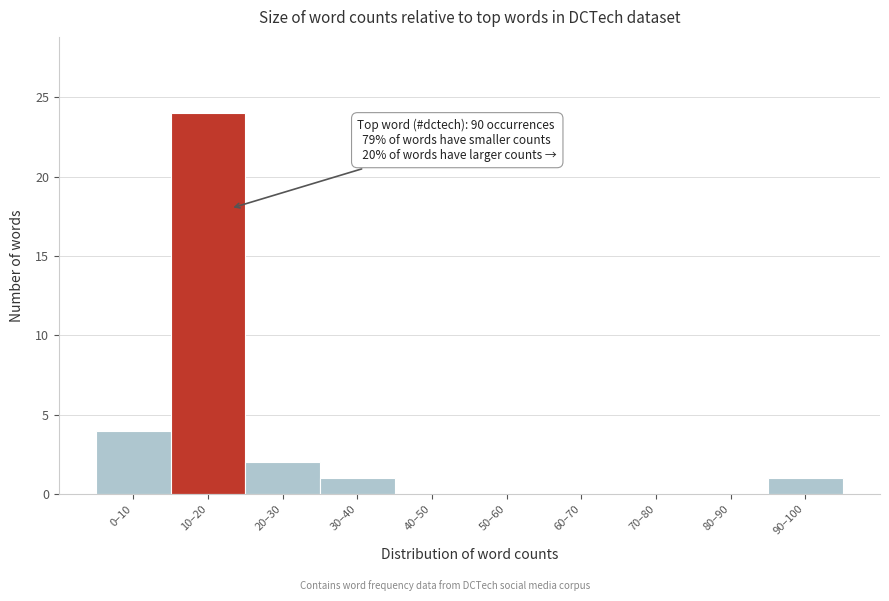

Reading right to left, list all the values displayed in this chart.

90–100=1	80–90=0	70–80=0	60–70=0	50–60=0	40–50=0	30–40=1	20–30=2	10–20=24	0–10=4